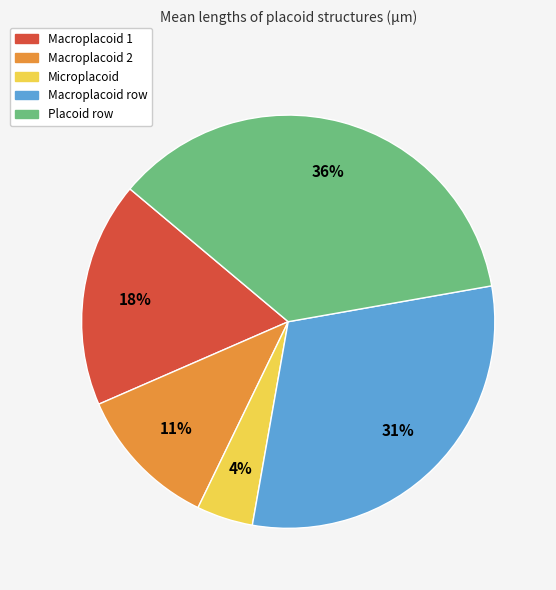

The Macroplacoid 1 slice represents 27% of the pie. True or false?

False